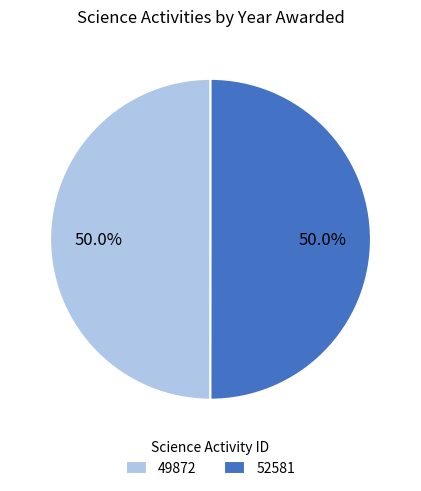

To the nearest percent, what portion does 49872 represent?

50%